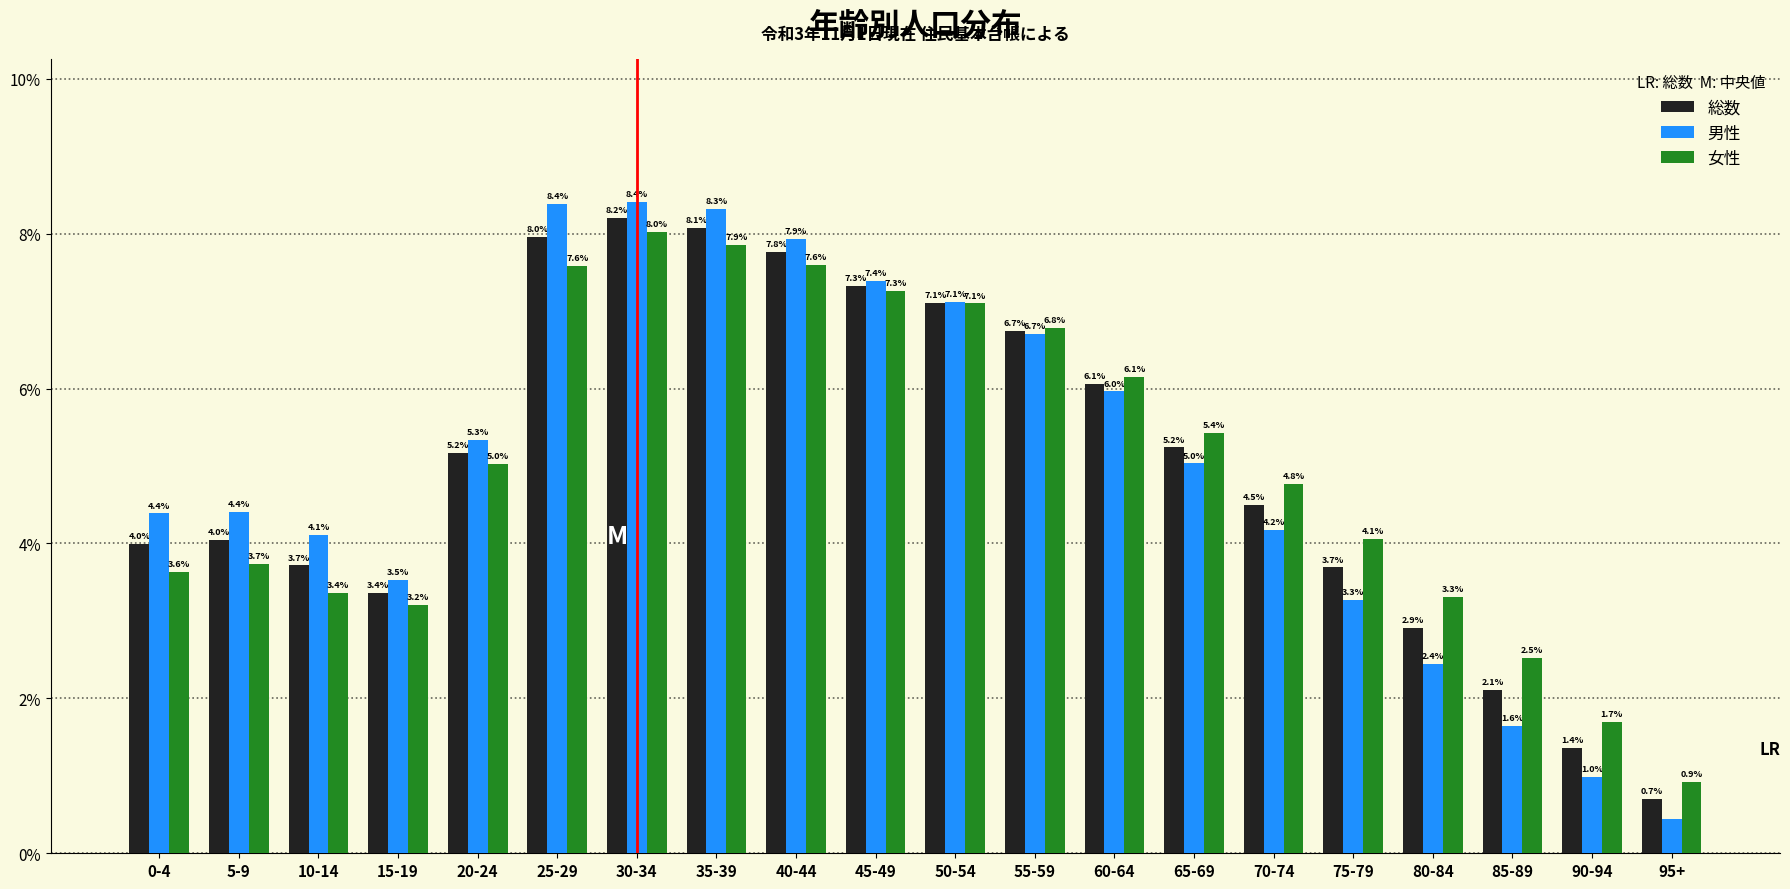

What is the greatest value displayed?

8.4